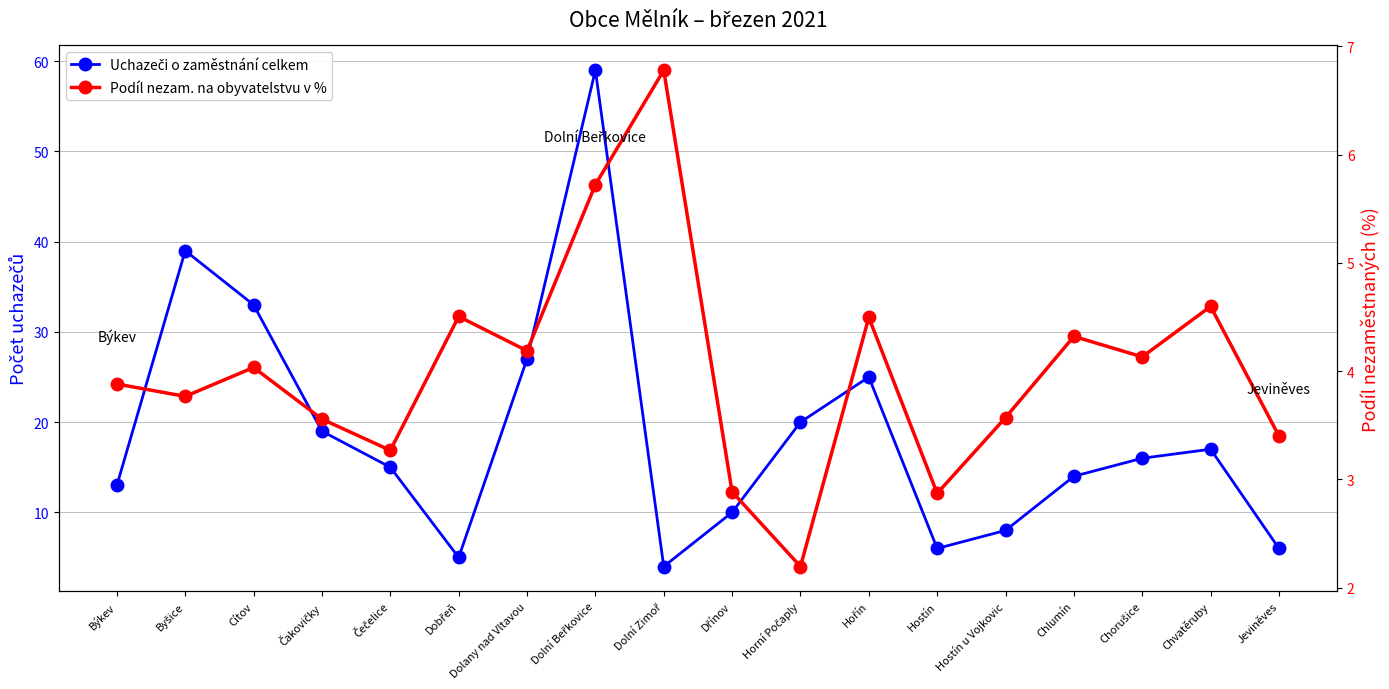

What is the label of the 3rd point from the right?

Chorušice